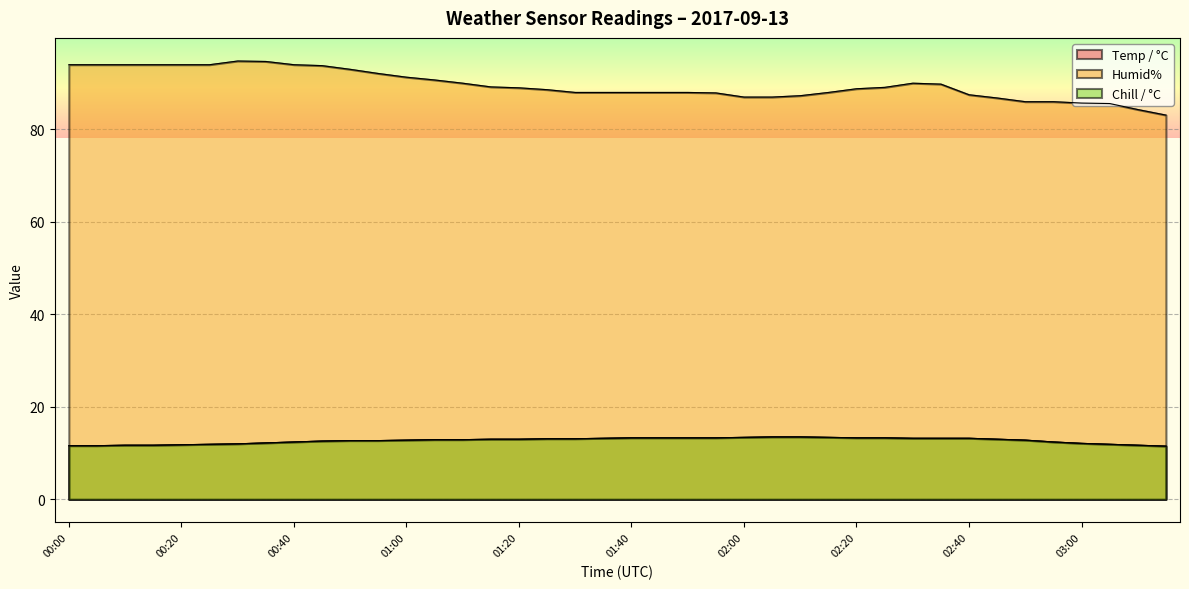

Between 03:10 and 01:30, which is larger?

01:30